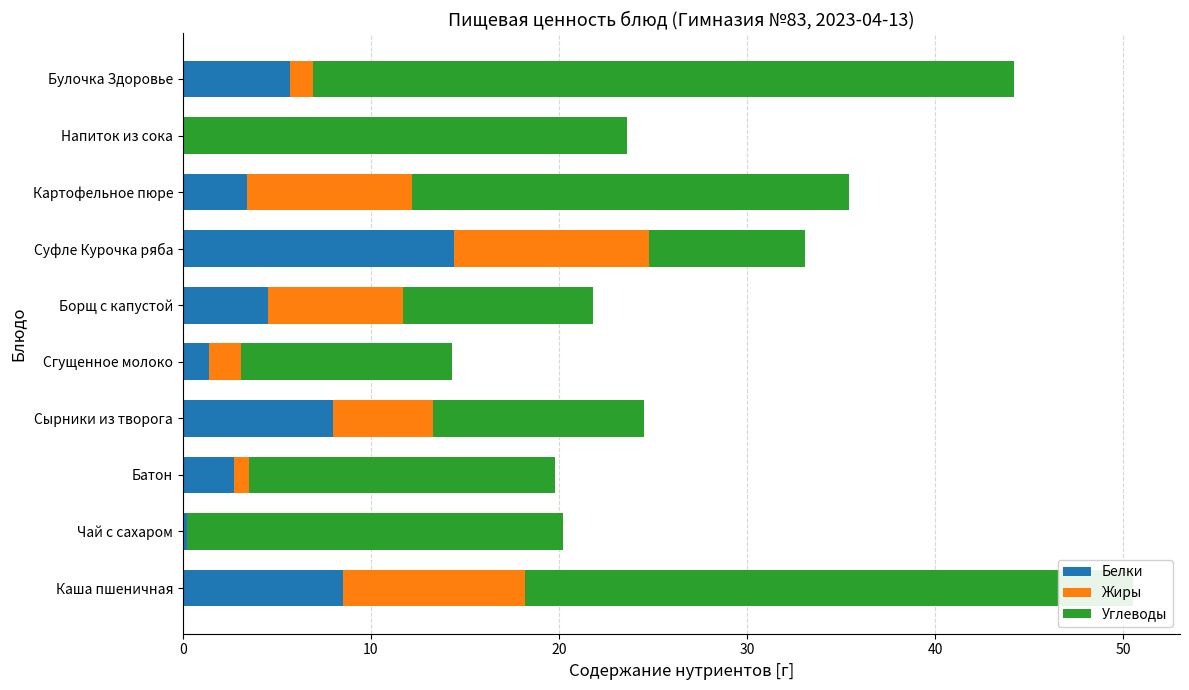

At which category is the sum across all series the highest?

Каша пшеничная